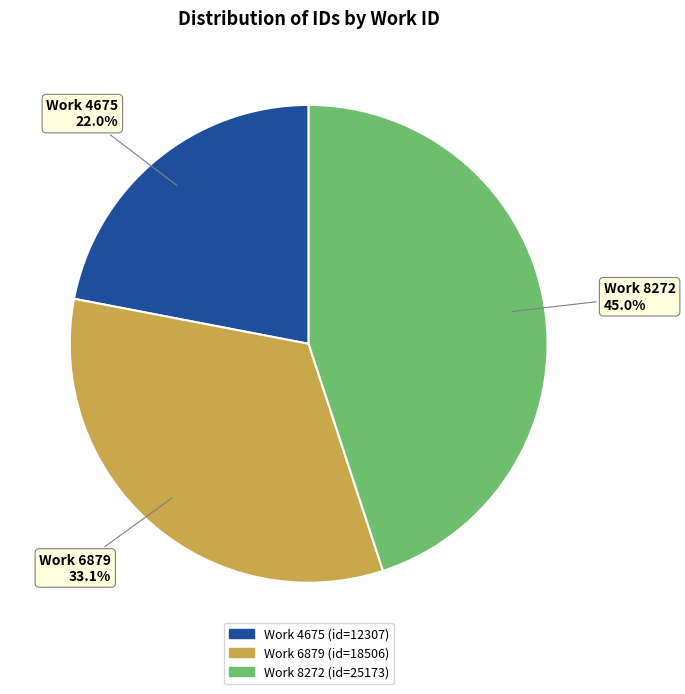

Does any single category account for the majority?

No